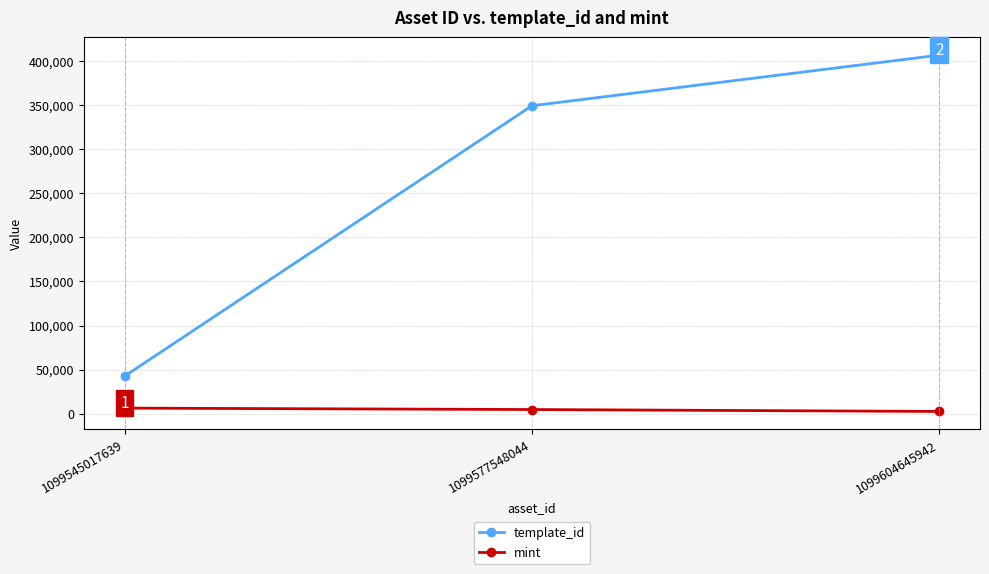

Rank the series by their average value, from highest to lowest.

template_id, mint